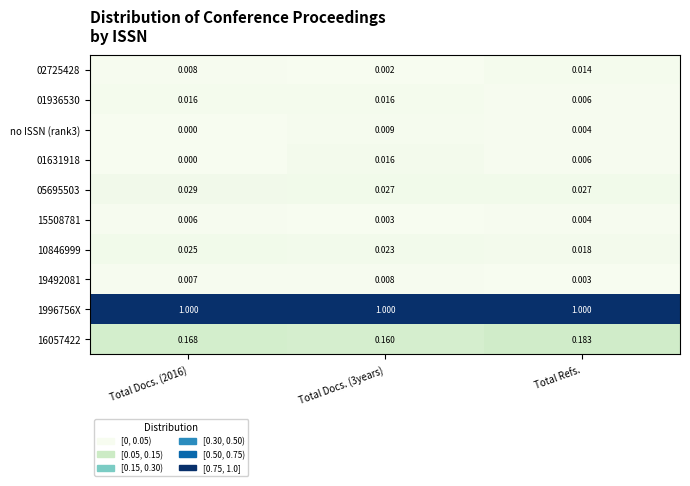

At which category is the sum across all series the highest?

Total Refs.